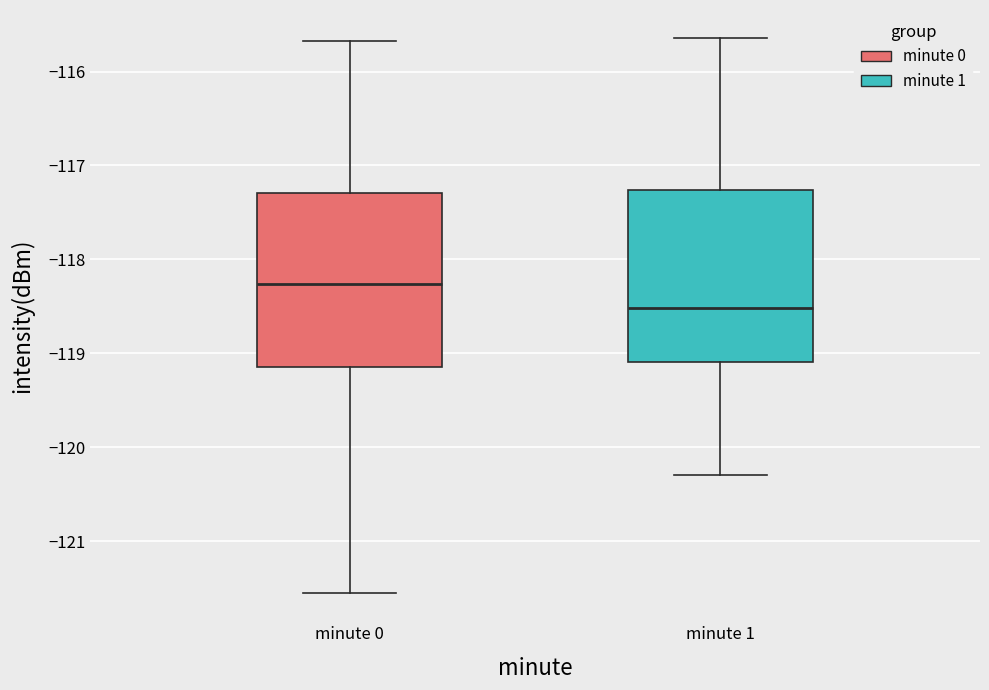

Reading left to right, read every box against the y-axis: the position of its median line, the range the box covers, and the ends of its whiskers. The values are not printed on the chart, so give them approximately, as read against the axis.

minute 0: median -118.3, box -119.1 to -117.3, whiskers -121.6 to -115.7
minute 1: median -118.5, box -119.1 to -117.3, whiskers -120.3 to -115.6